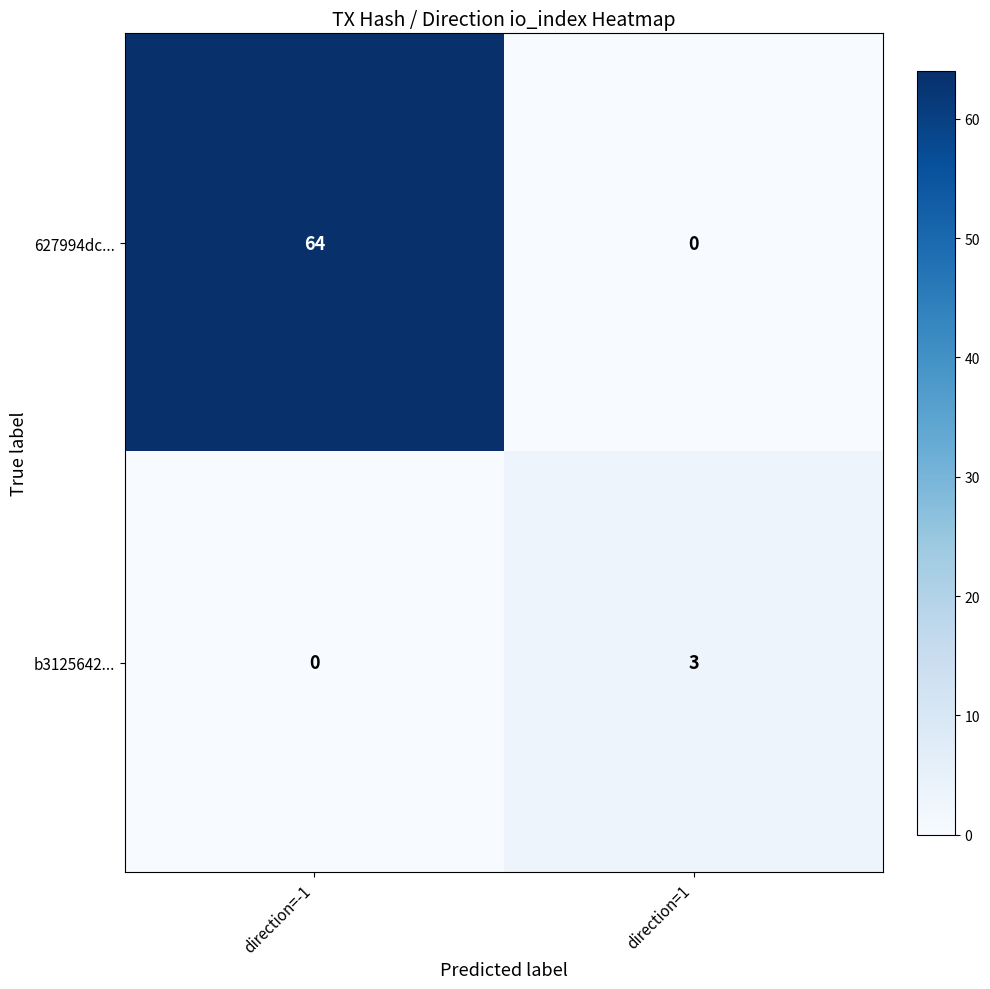

Between direction=-1 and direction=1, which series saw the biggest shift?

627994dc...